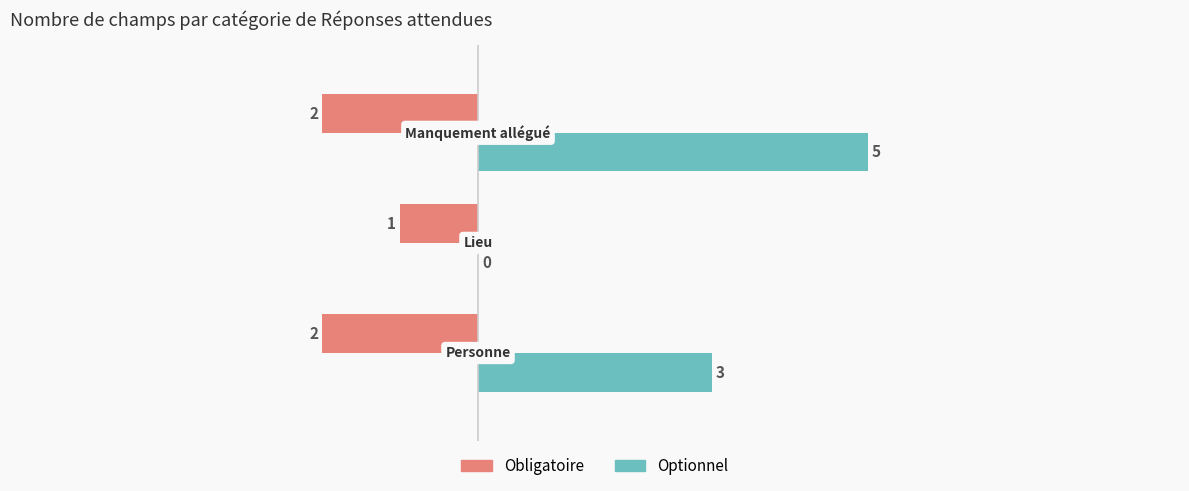

What is the sum of all Obligatoire values?

-5